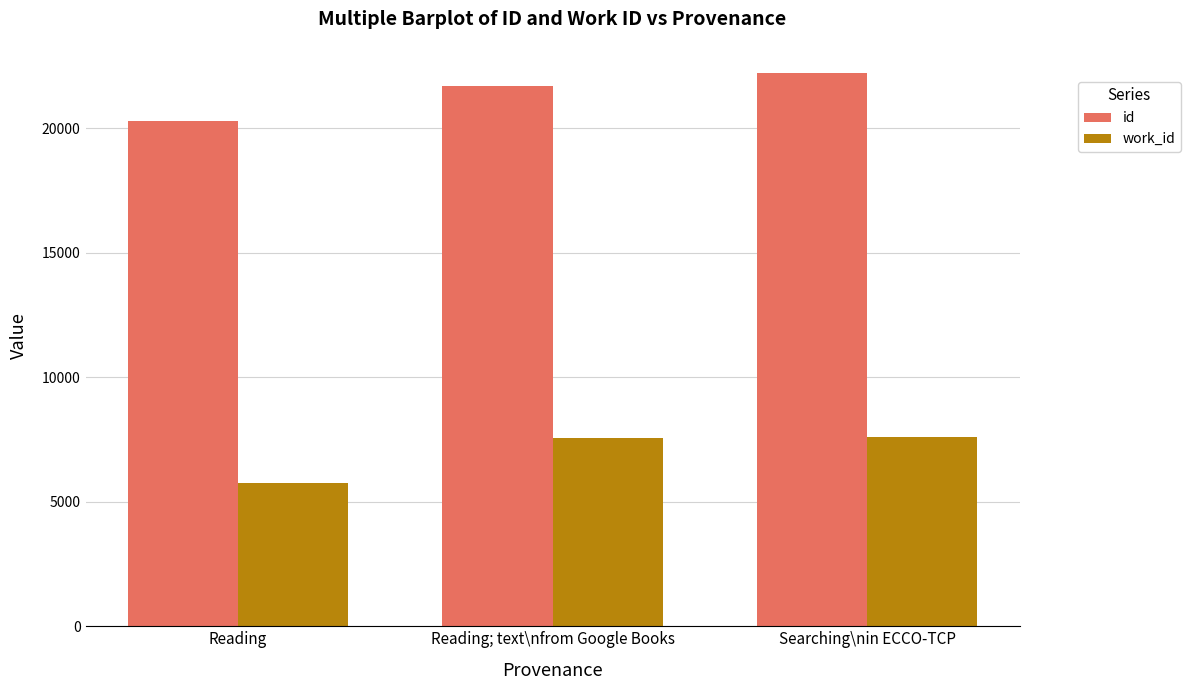

How many data points in work_id are less than 7542?

1